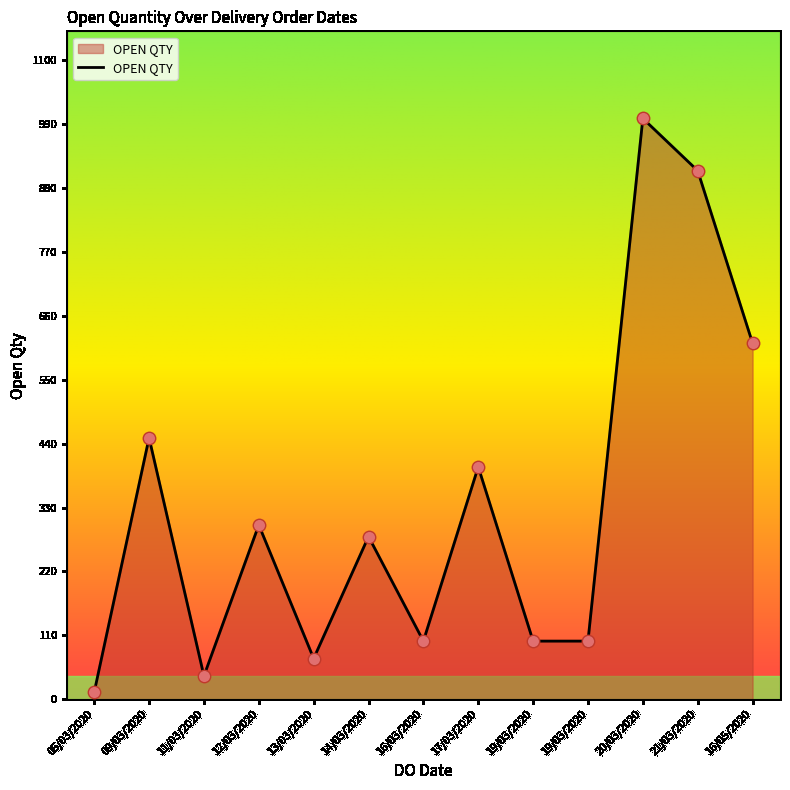

How many lines are shown in the chart?

1